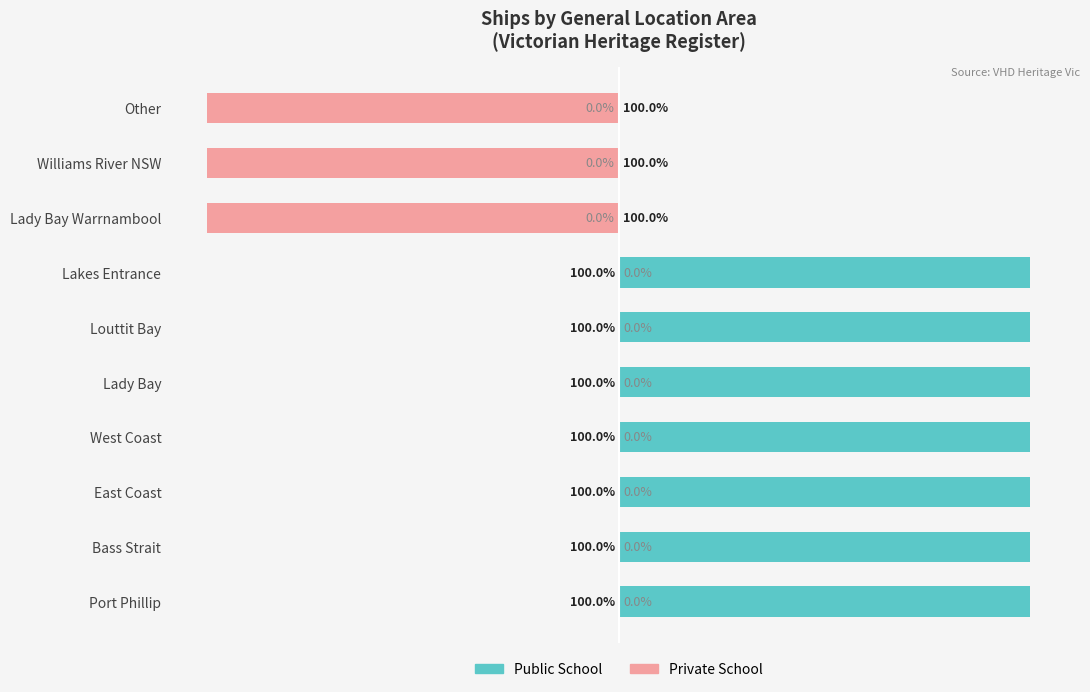

Is it true that Private School equals 0 at Bass Strait?

True